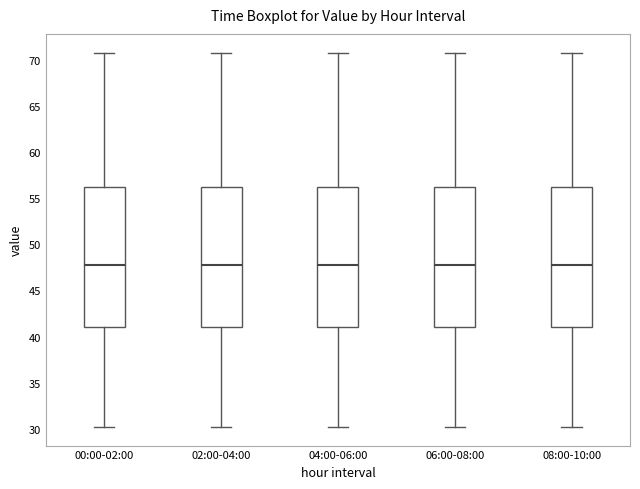

Where does the lower whisker of the box for 04:00-06:00 end on the y-axis? The values are not printed on the chart, so give them approximately, as read against the axis.

30.0